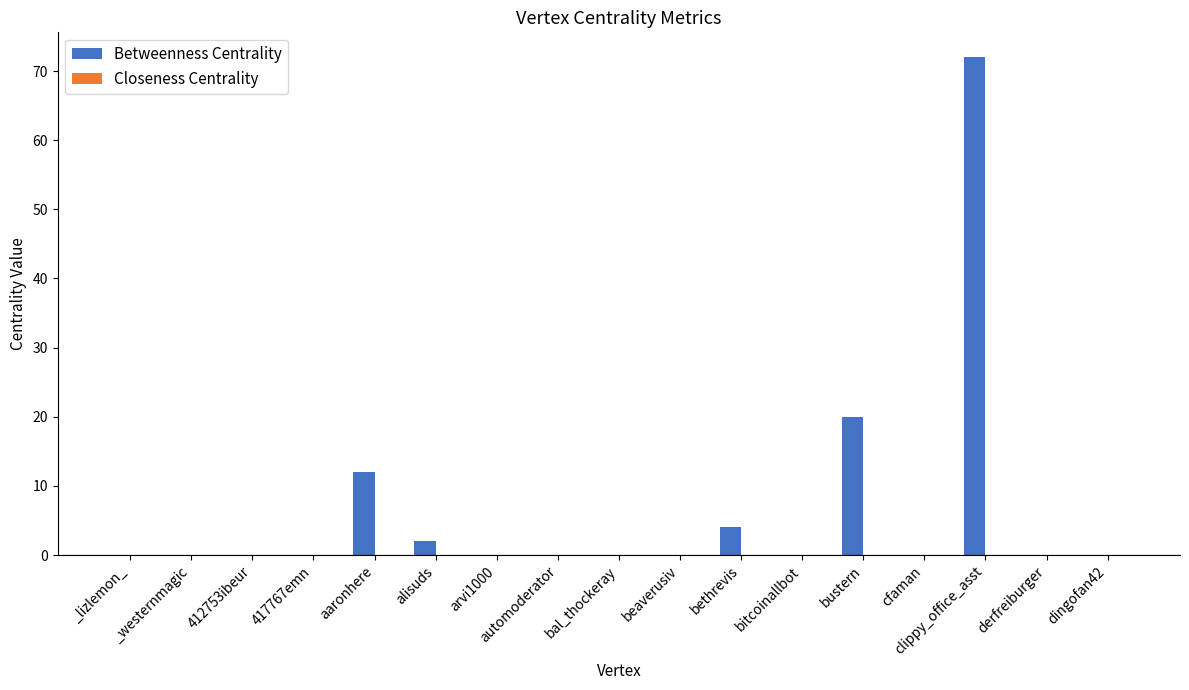

At which category is the sum across all series the highest?

clippy_office_asst